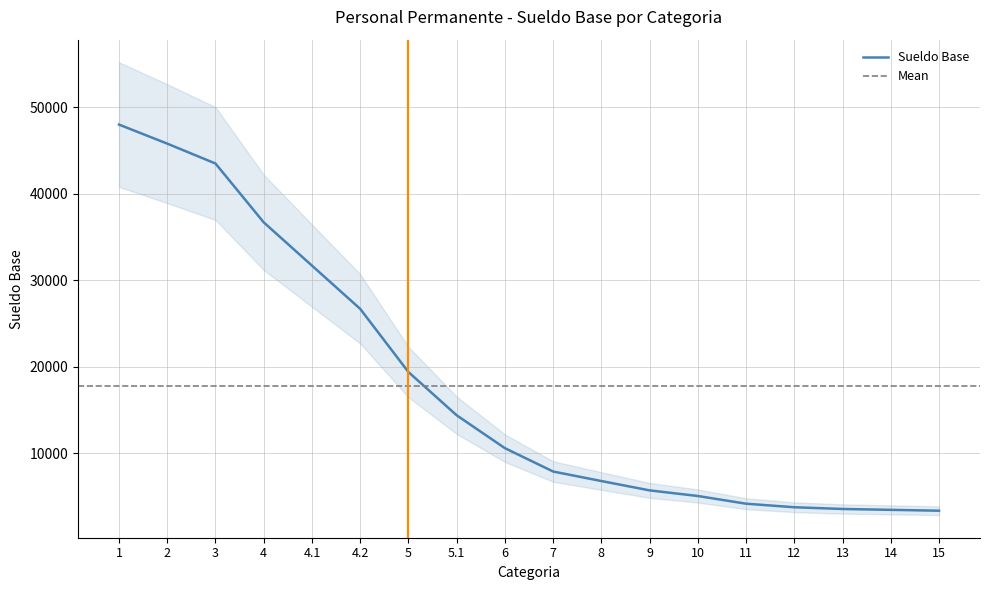

The value at 3 is 43500. True or false?

True